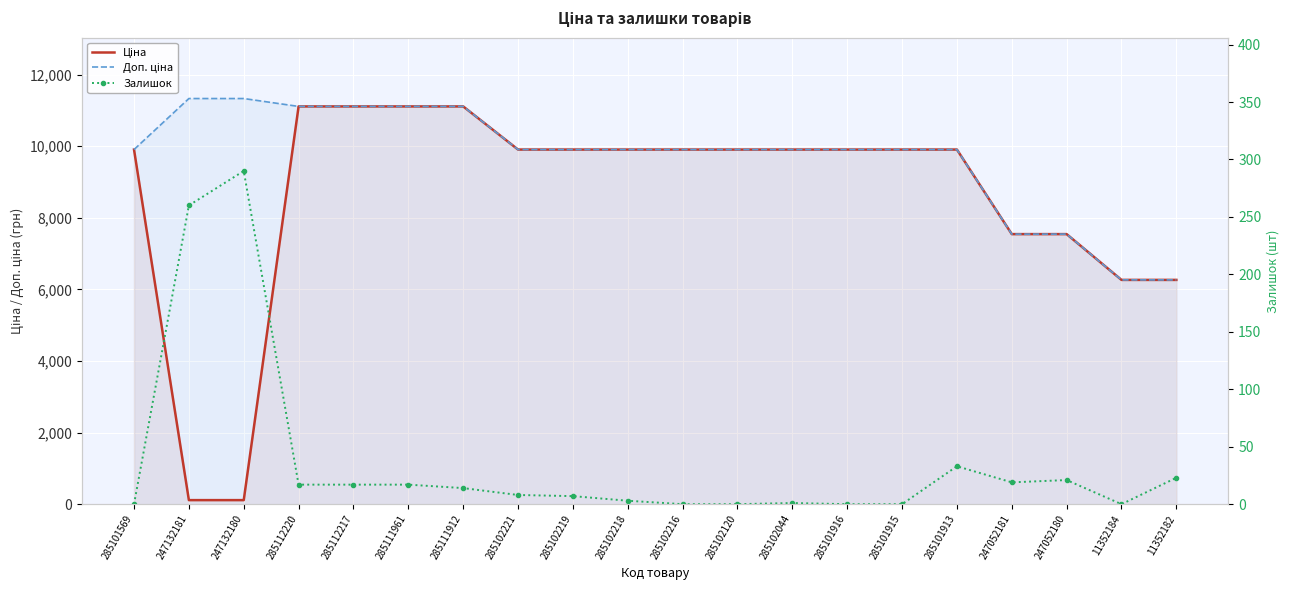

Is the value of Доп. ціна at 11352182 greater than the value of Ціна at 247052180?

No